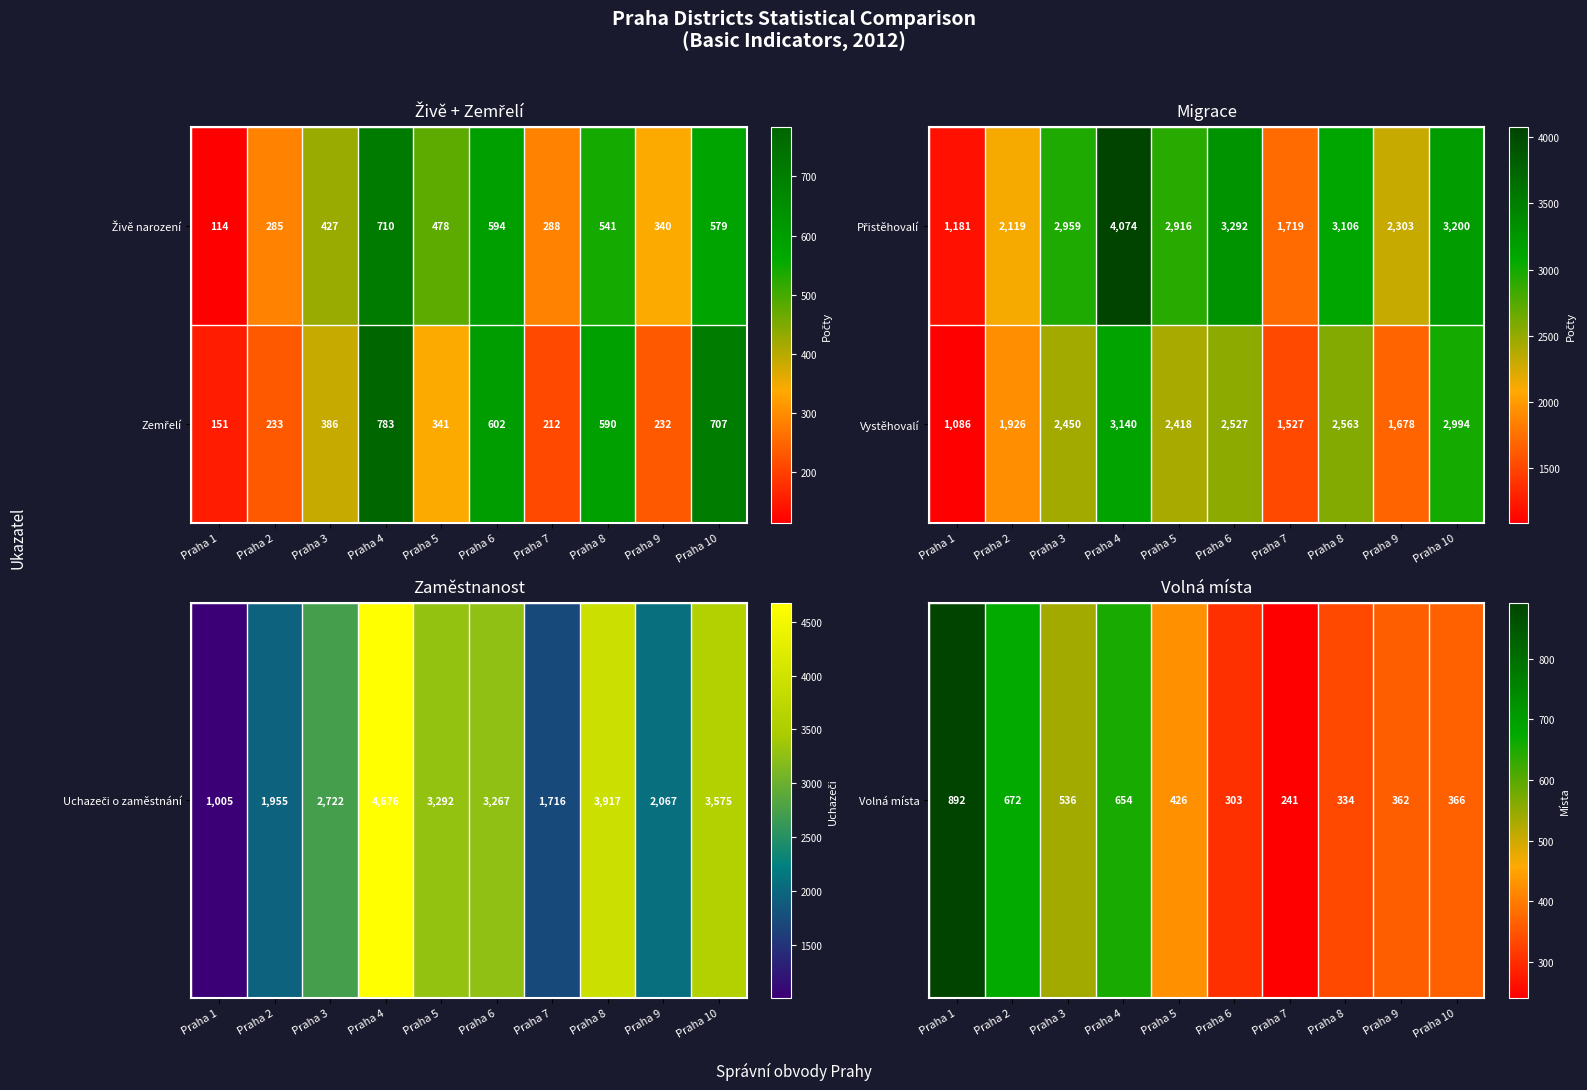

What value does the Vystěhovalí series have at Praha 3, to the nearest 10?

2450